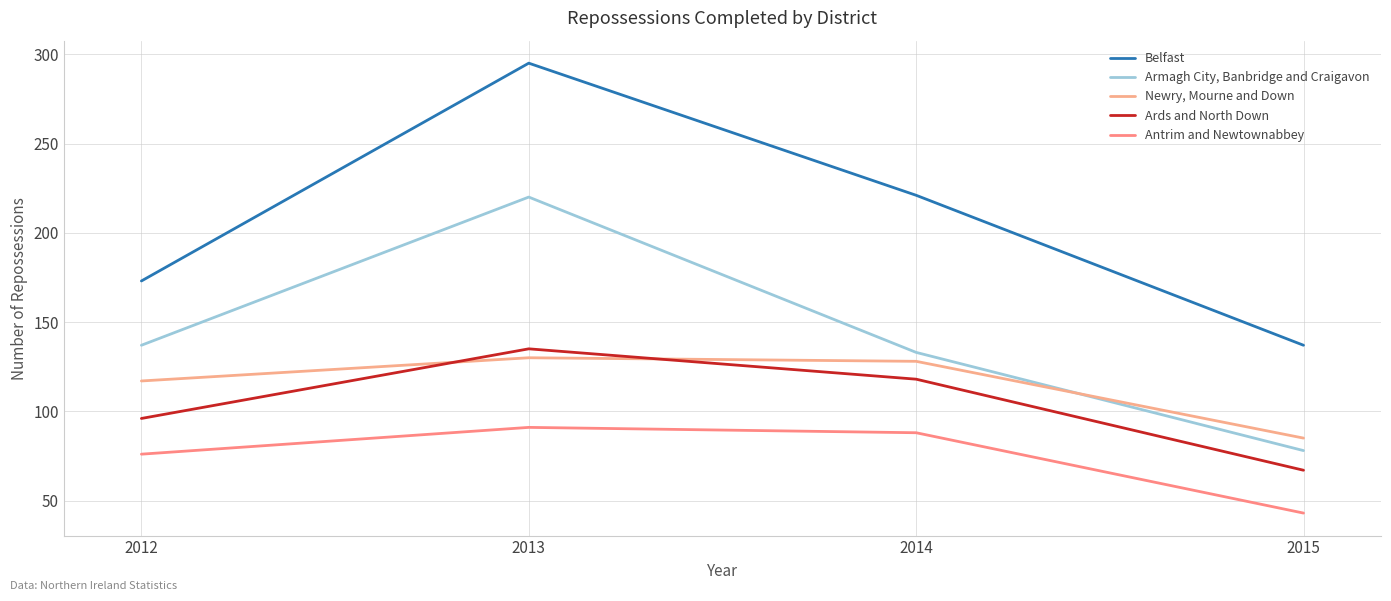

What is the average value of the Ards and North Down series?

104